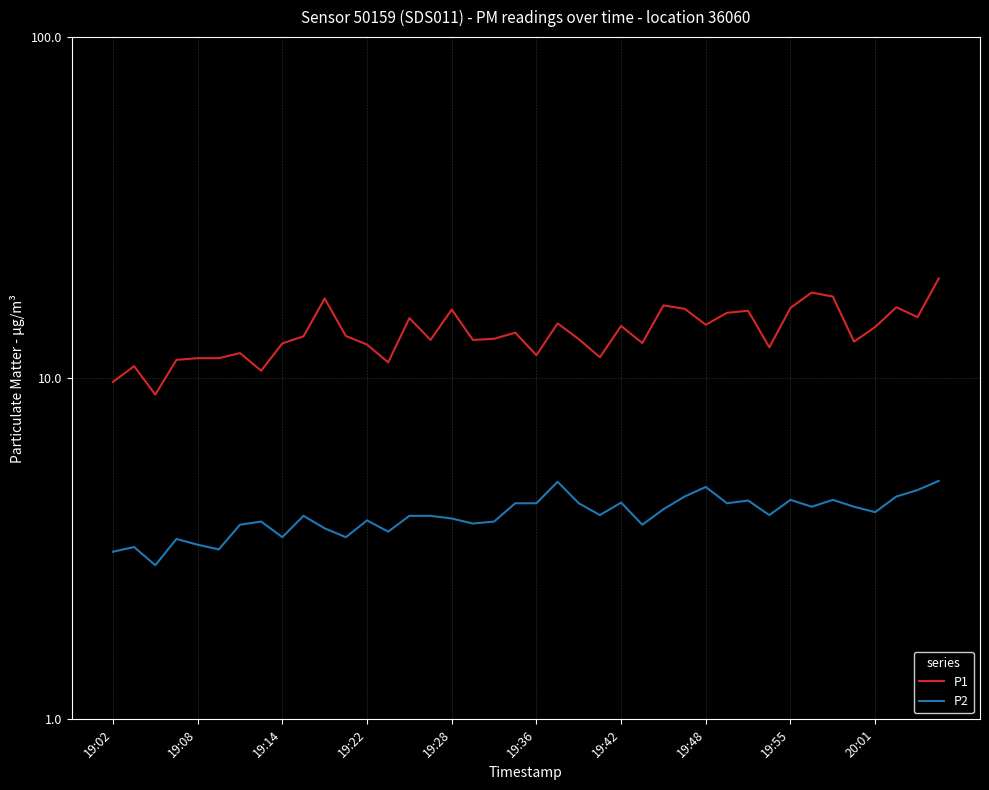

True or false: P2 has a value of 4.4 at 34.

True